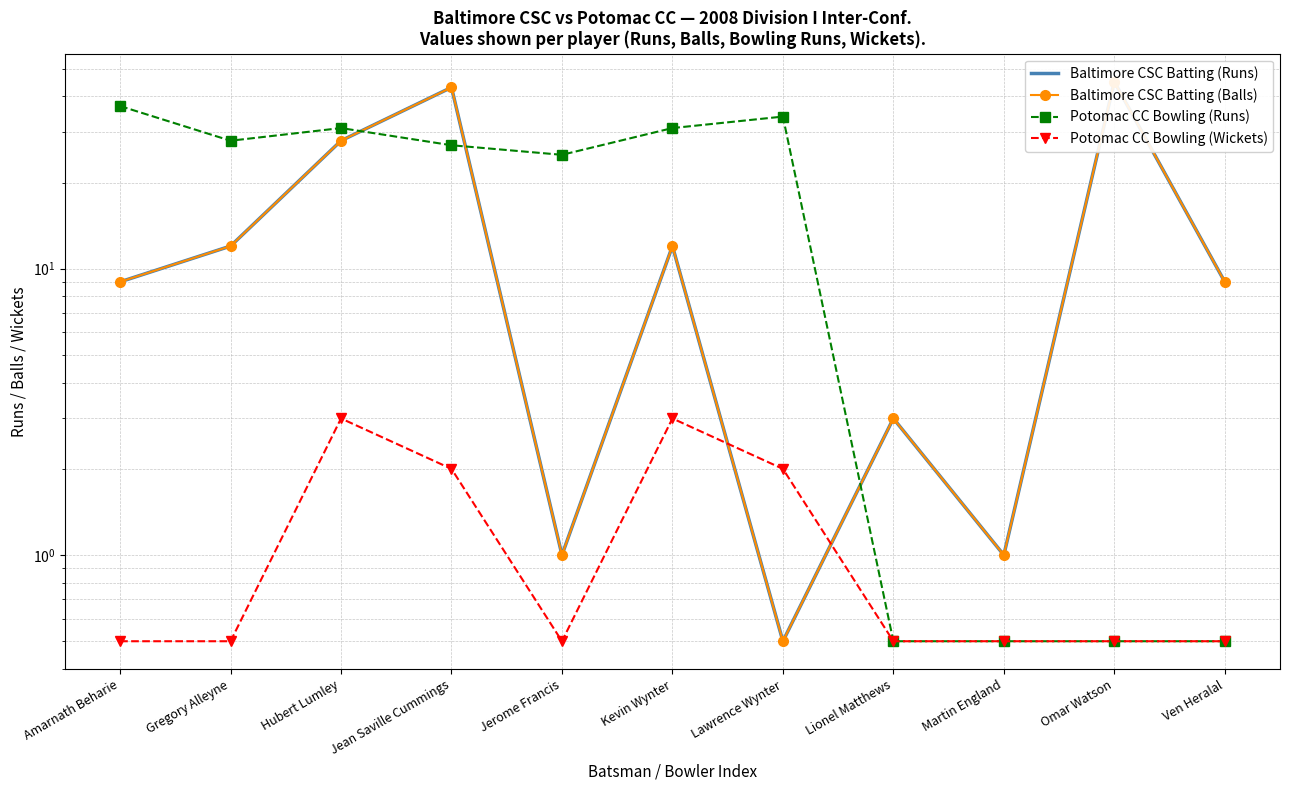

At which label does Baltimore CSC Batting (Balls) reach its peak?

Omar Watson